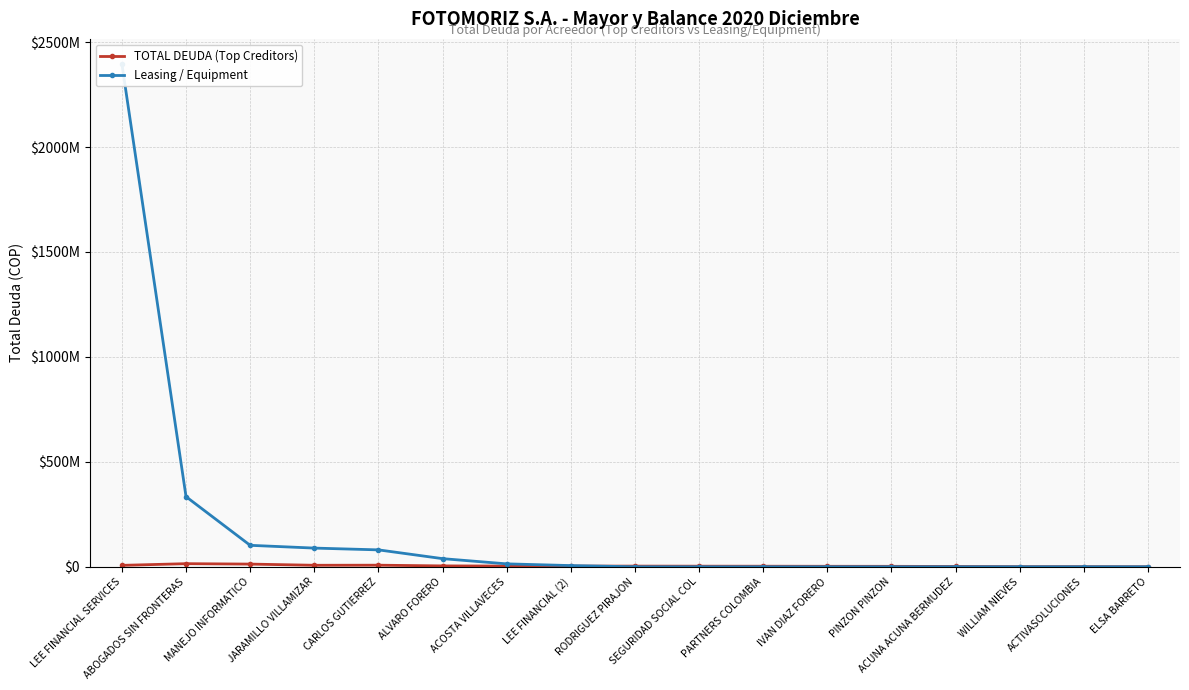

Which series has the largest total across all categories?

Leasing / Equipment